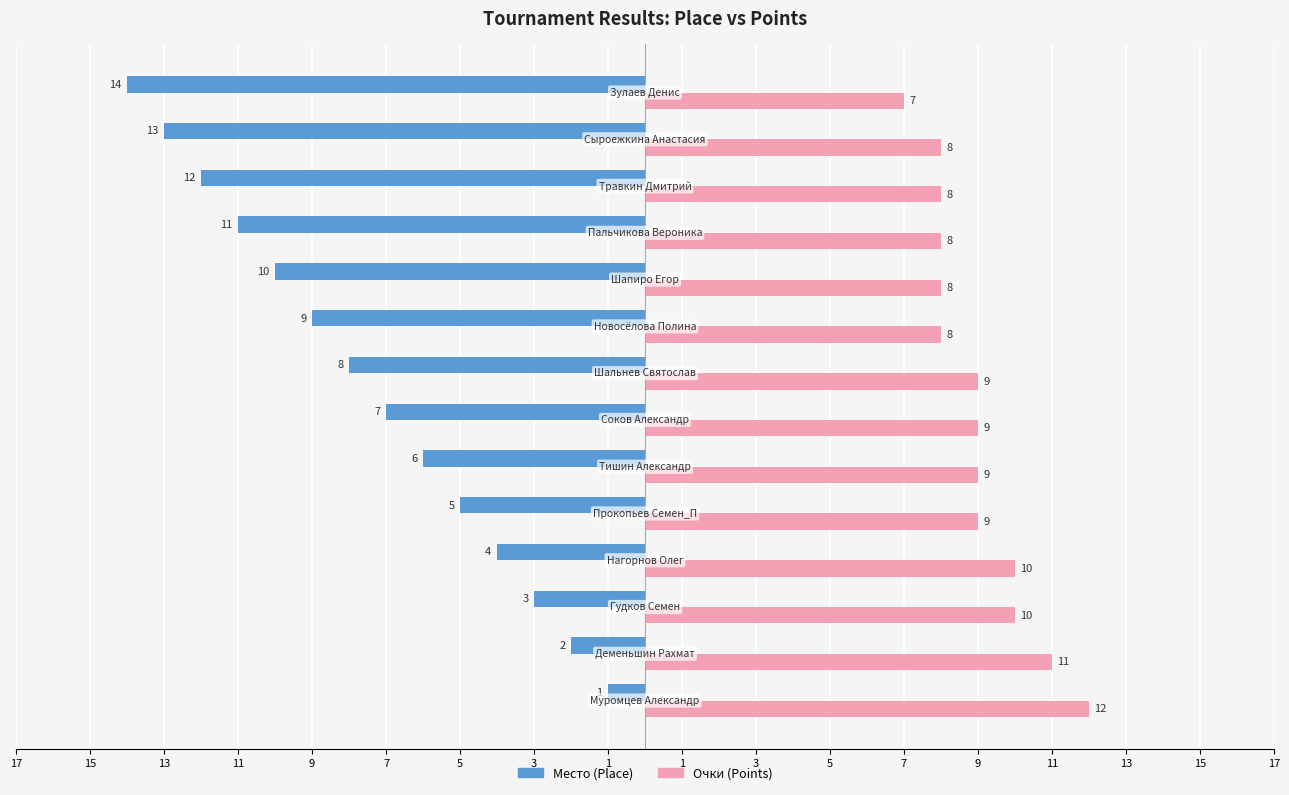

Reading left to right, what are all the values shown in this chart?

Место (Place): -1	-2	-3	-4	-5	-6	-7	-8	-9	-10	-11	-12	-13	-14
Очки (Points): 12	11	10	10	9	9	9	9	8	8	8	8	8	7